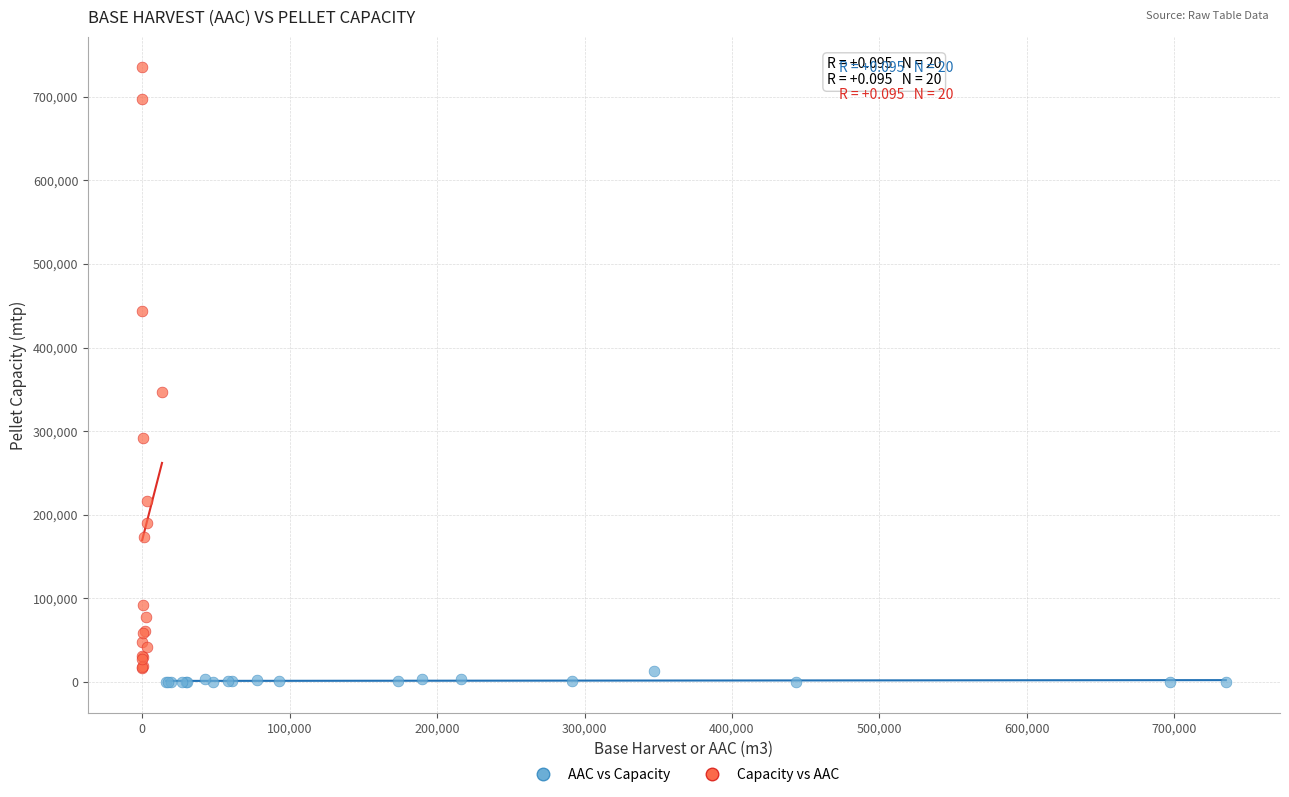

Which series has the largest Y range (max minus min)?

Capacity vs AAC